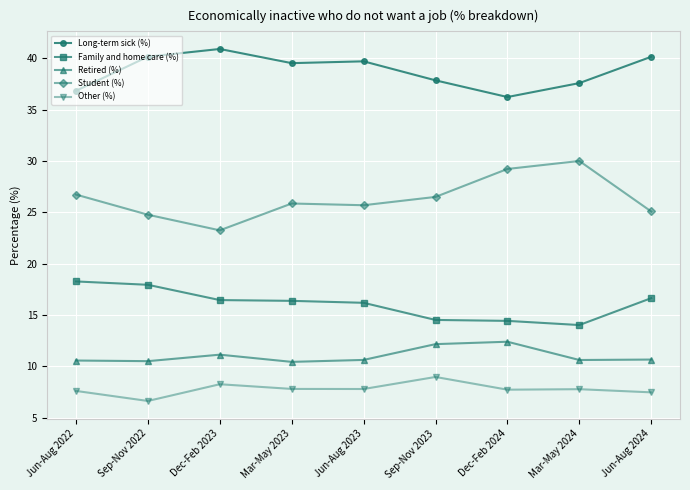

Count the number of categories in the chart.

9